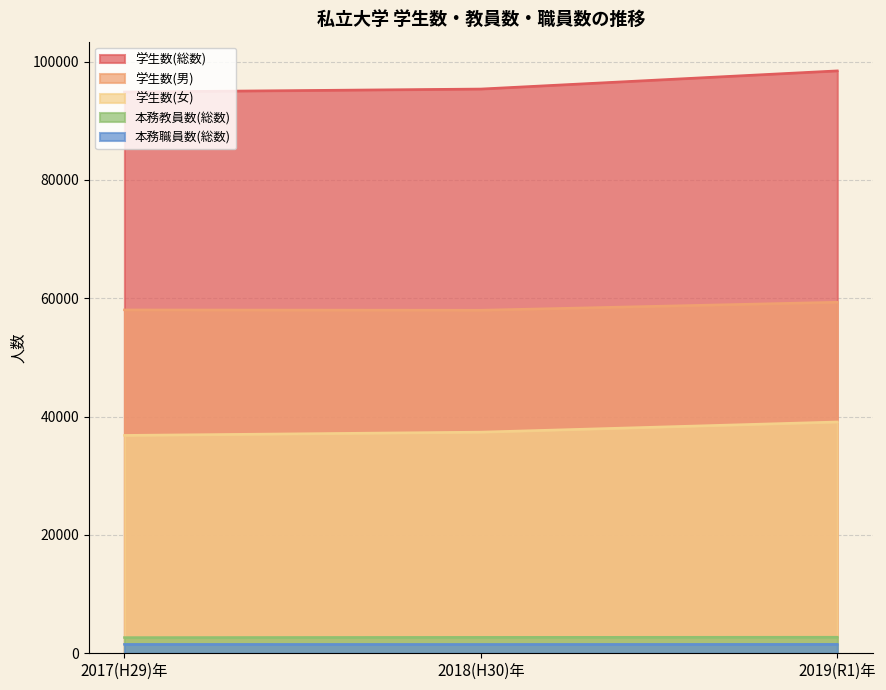

How many 本務職員数(総数) values are between 1500 and 1514?

3